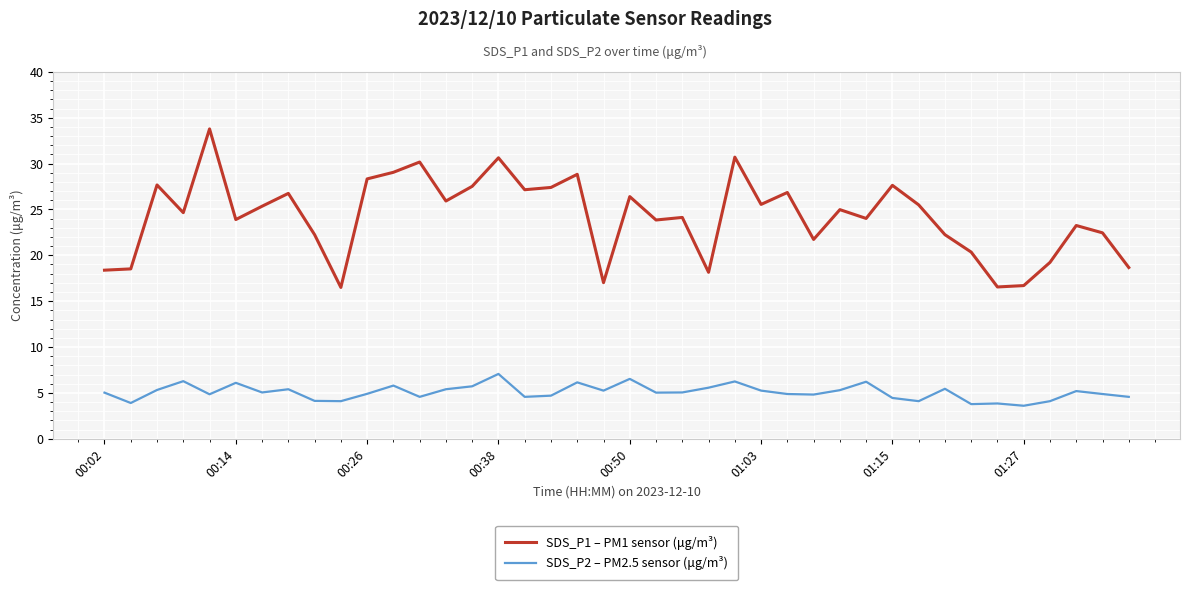

Count the number of data series in this chart.

2